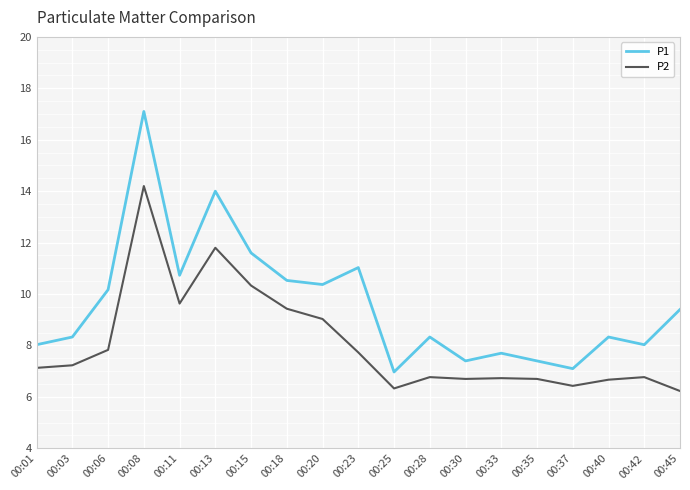

Where is the first local minimum for P1?

00:11